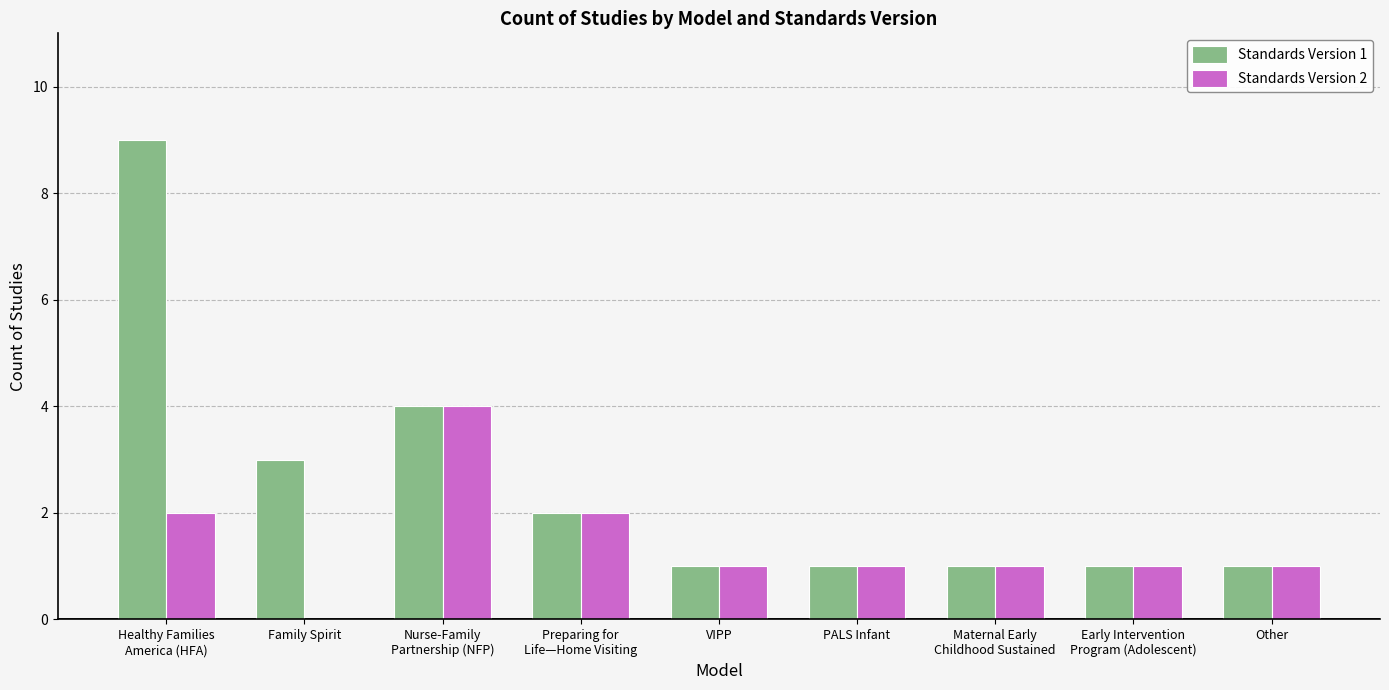

True or false: Standards Version 2 has a value of 1 at Other.

True